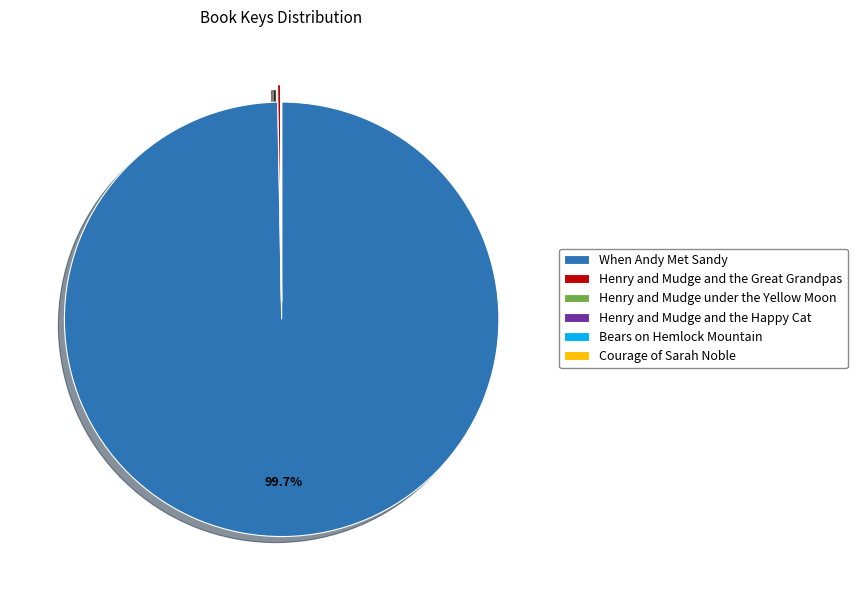

What is the majority slice?

When Andy Met Sandy